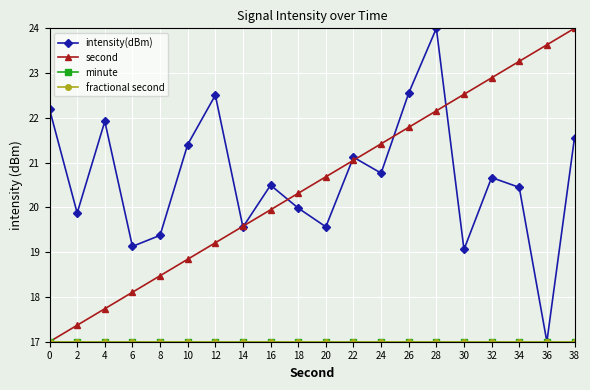

True or false: minute and fractional second intersect in this chart.

False